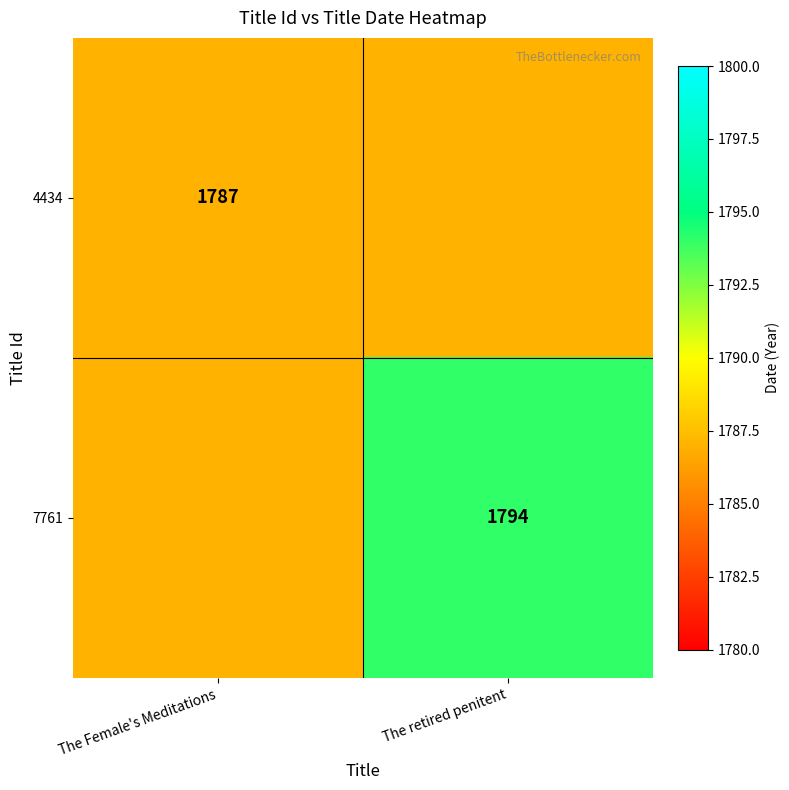

Is it true that 7761 equals 2363 at The retired penitent?

False